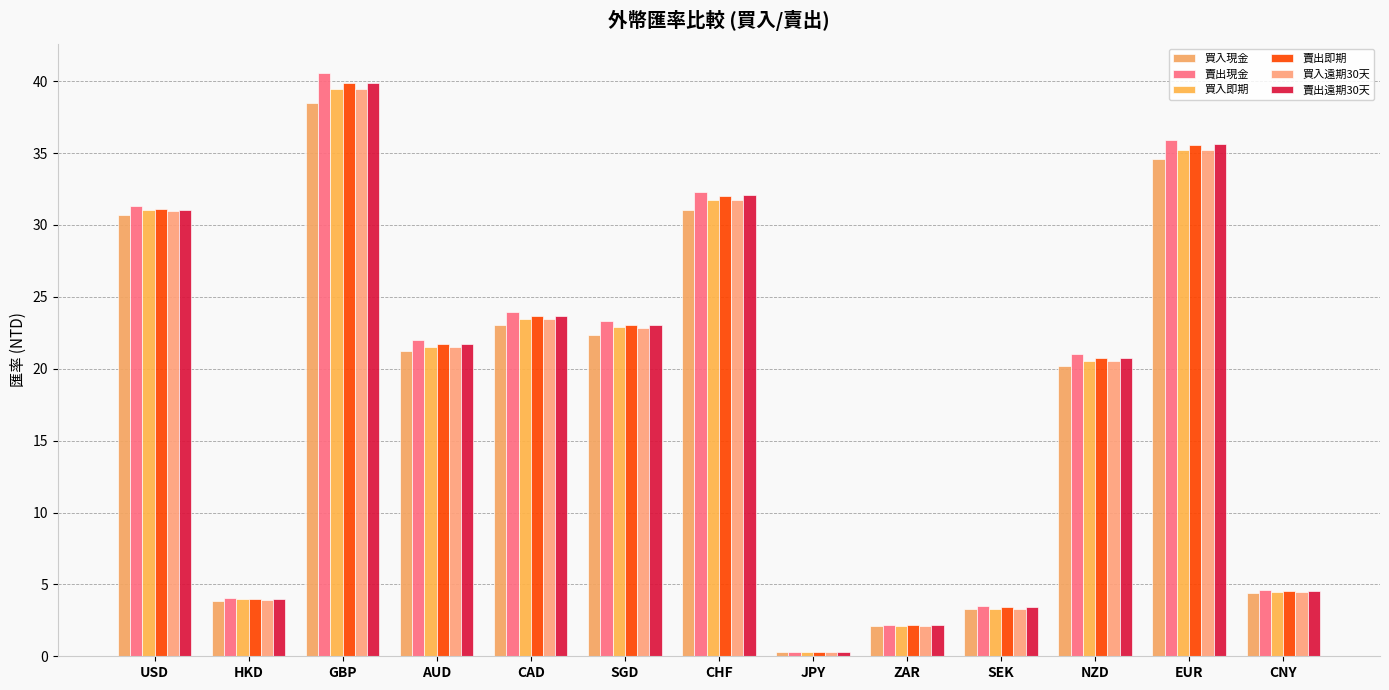

What is the spread (max minus min) of values at SGD?

0.9